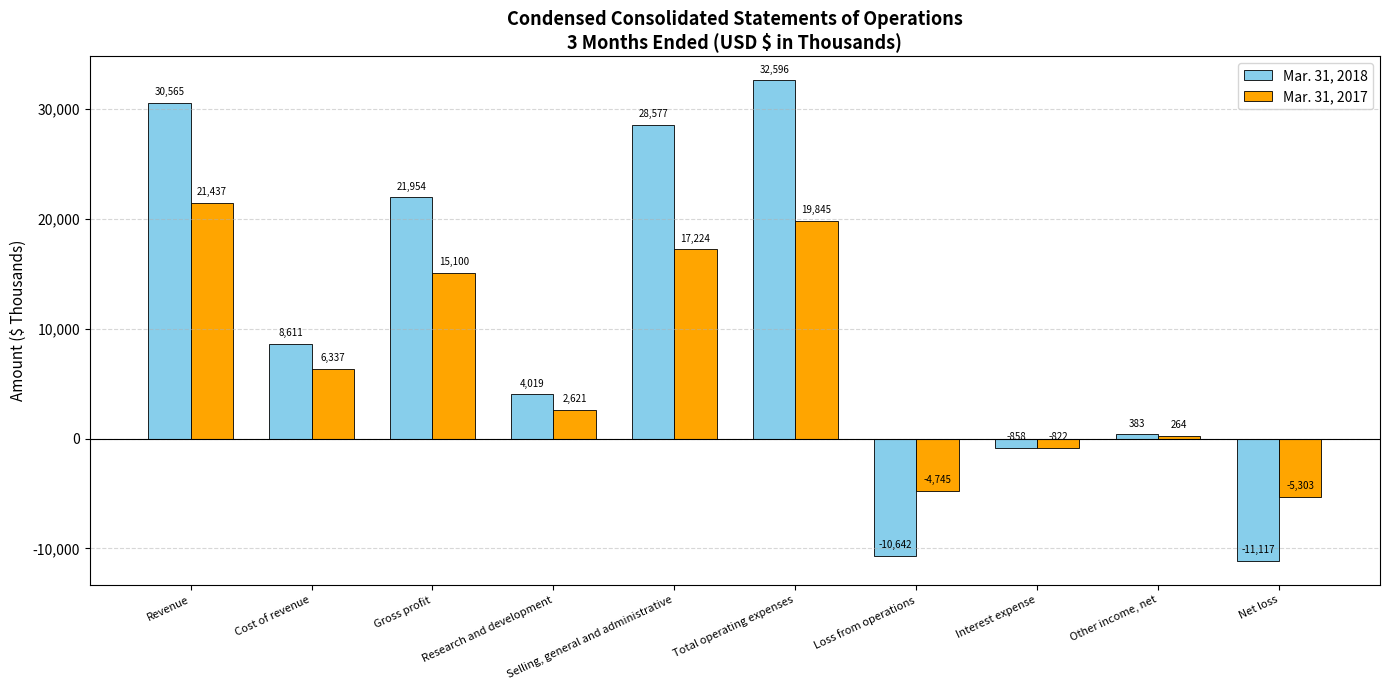

How many values in Mar. 31, 2017 are above zero?

7